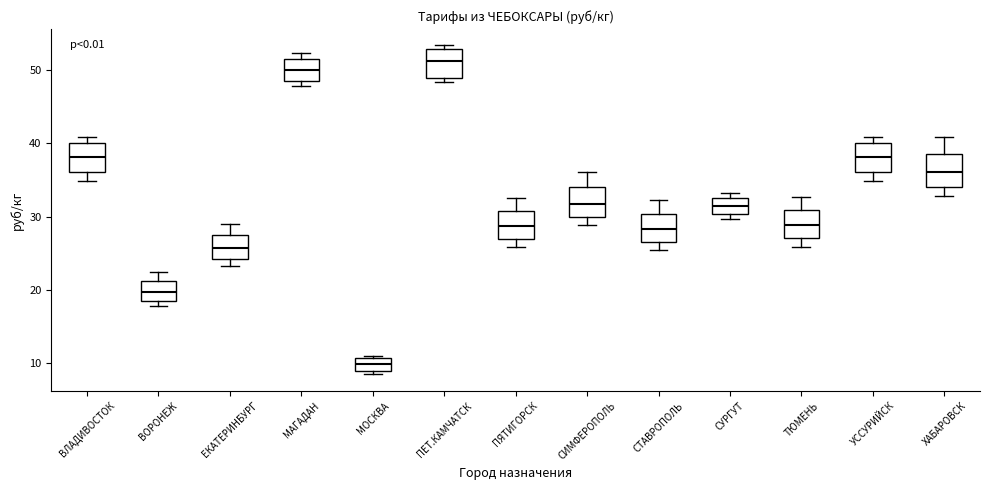

Reading left to right, read every box against the y-axis: the position of its median line, the range the box covers, and the ends of its whiskers. The values are not printed on the chart, so give them approximately, as read against the axis.

ВЛАДИВОСТОК: median 38, box 36 to 40, whiskers 35 to 41
ВОРОНЕЖ: median 20, box 19 to 21, whiskers 18 to 22
ЕКАТЕРИНБУРГ: median 26, box 24 to 28, whiskers 23 to 29
МАГАДАН: median 50, box 49 to 52, whiskers 48 to 52 (just above the box's upper edge)
МОСКВА: median 10, box 9 to 11, whiskers 8 to 11 (just above the box's upper edge)
ПЕТ.КАМЧАТСК: median 51, box 49 to 53, whiskers 48 to 53 (just above the box's upper edge)
ПЯТИГОРСК: median 29, box 27 to 31, whiskers 26 to 33
СИМФЕРОПОЛЬ: median 32, box 30 to 34, whiskers 29 to 36
СТАВРОПОЛЬ: median 28, box 27 to 30, whiskers 25 to 32
СУРГУТ: median 32, box 30 to 33, whiskers 30 (just below the box's lower edge) to 33 (just above the box's upper edge)
ТЮМЕНЬ: median 29, box 27 to 31, whiskers 26 to 33
УССУРИЙСК: median 38, box 36 to 40, whiskers 35 to 41
ХАБАРОВСК: median 36, box 34 to 39, whiskers 33 to 41